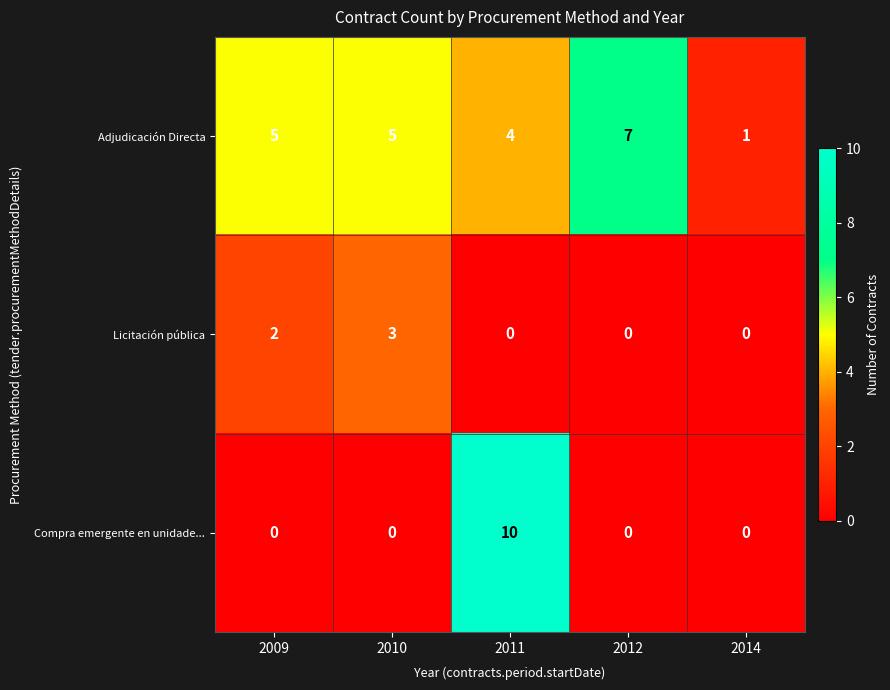

Between 2010 and 2014, which series saw the biggest shift?

Adjudicación Directa